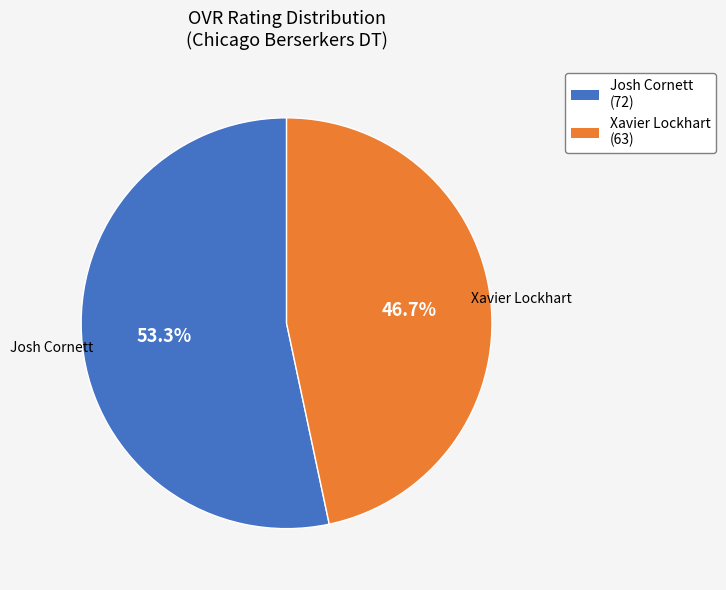

What percentage do Josh Cornett and Xavier Lockhart together represent?

100.0%